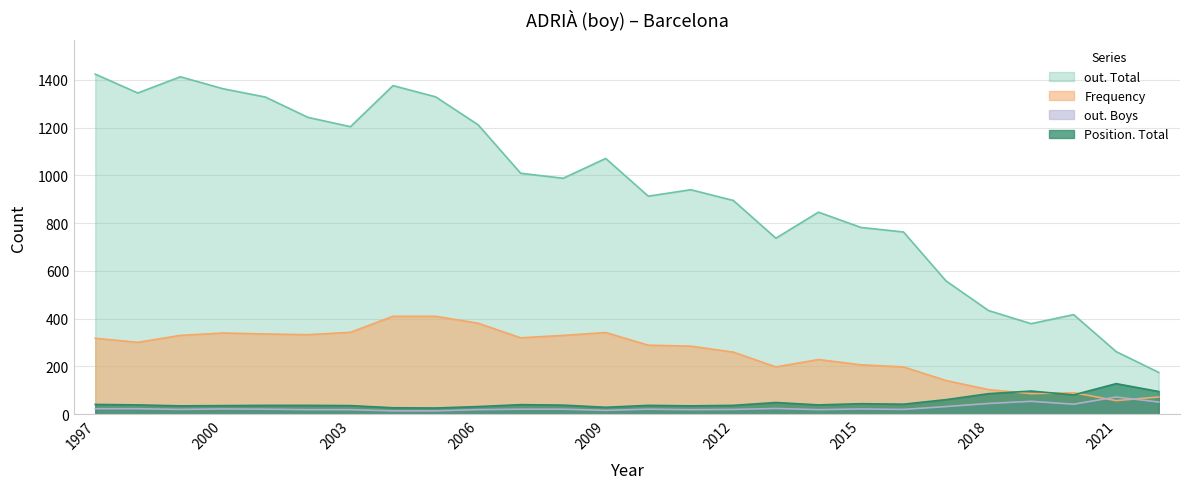

Rank the series by their maximum value, from lowest to highest.

out. Boys, Position. Total, Frequency, out. Total